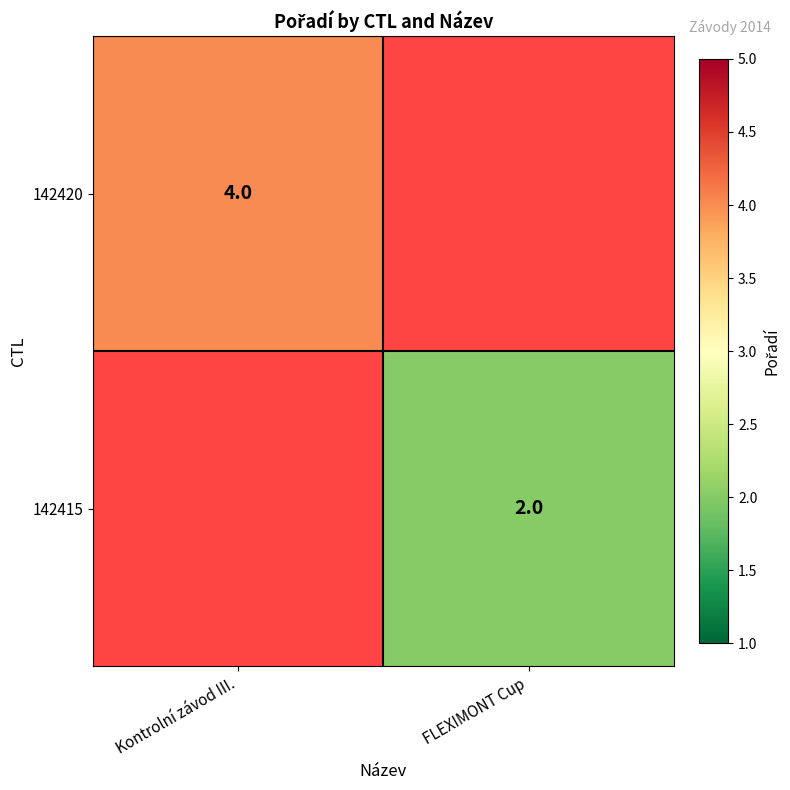

What is the minimum value shown in the chart?

2.0